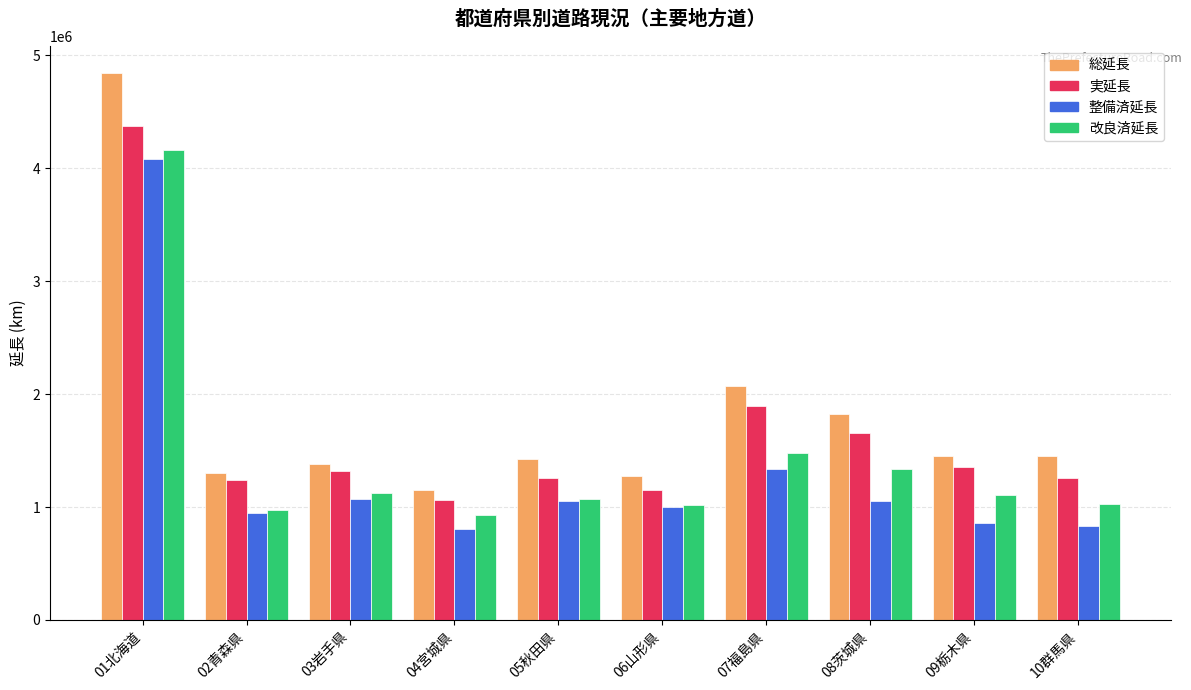

Which series has the widest spread of values?

総延長